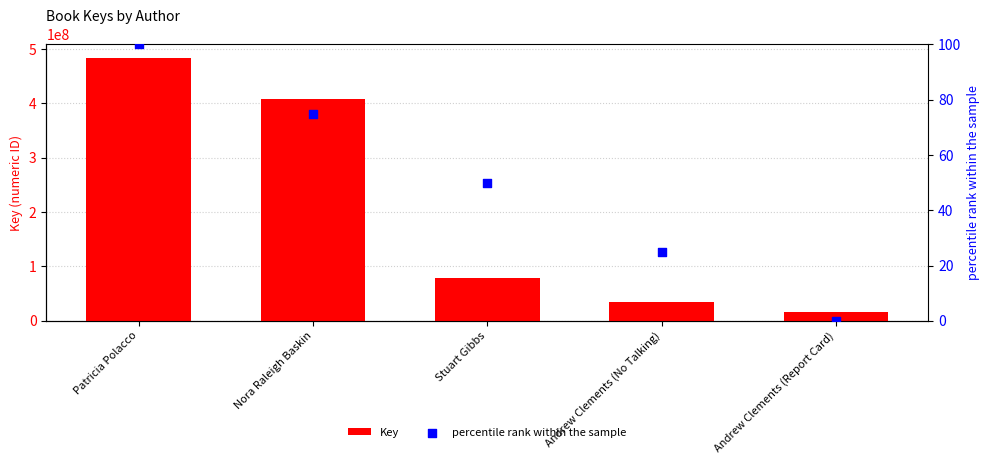

What are all the series names shown in the legend?

Key, percentile rank within the sample